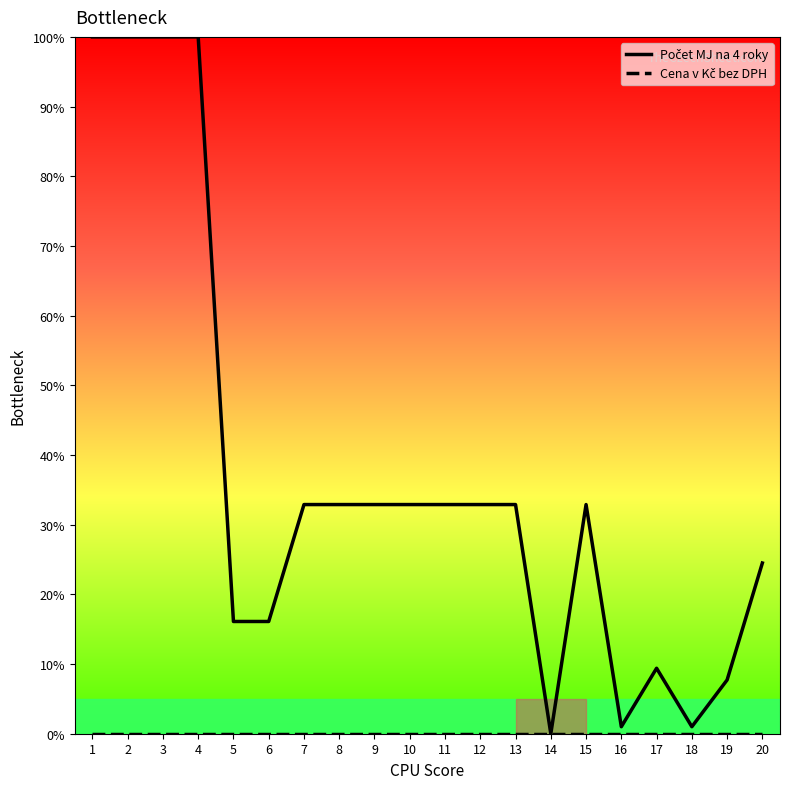

What is the difference between the highest and lowest values at 2?

100.0